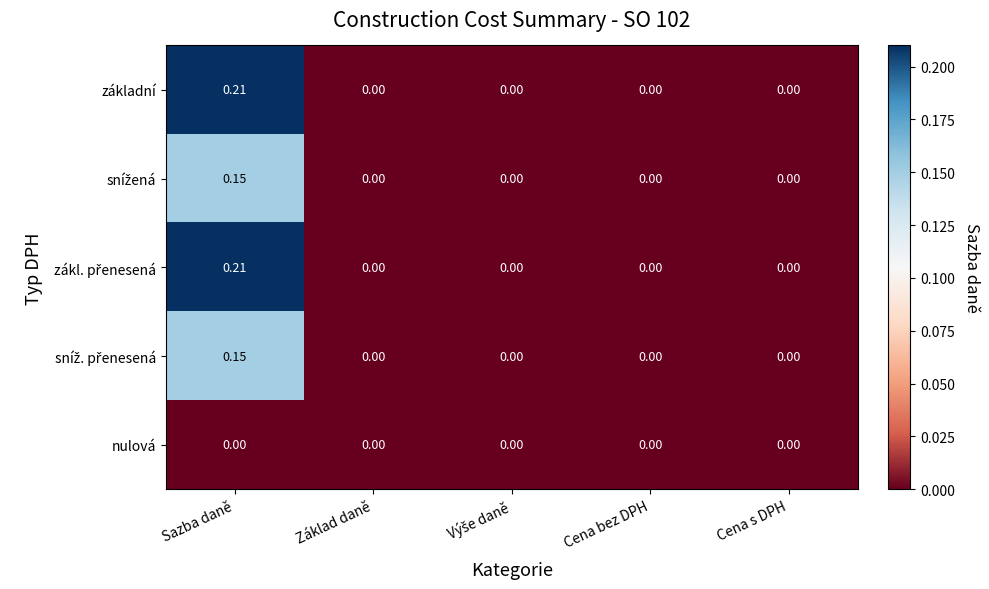

Which category has the highest value across all series?

Sazba daně